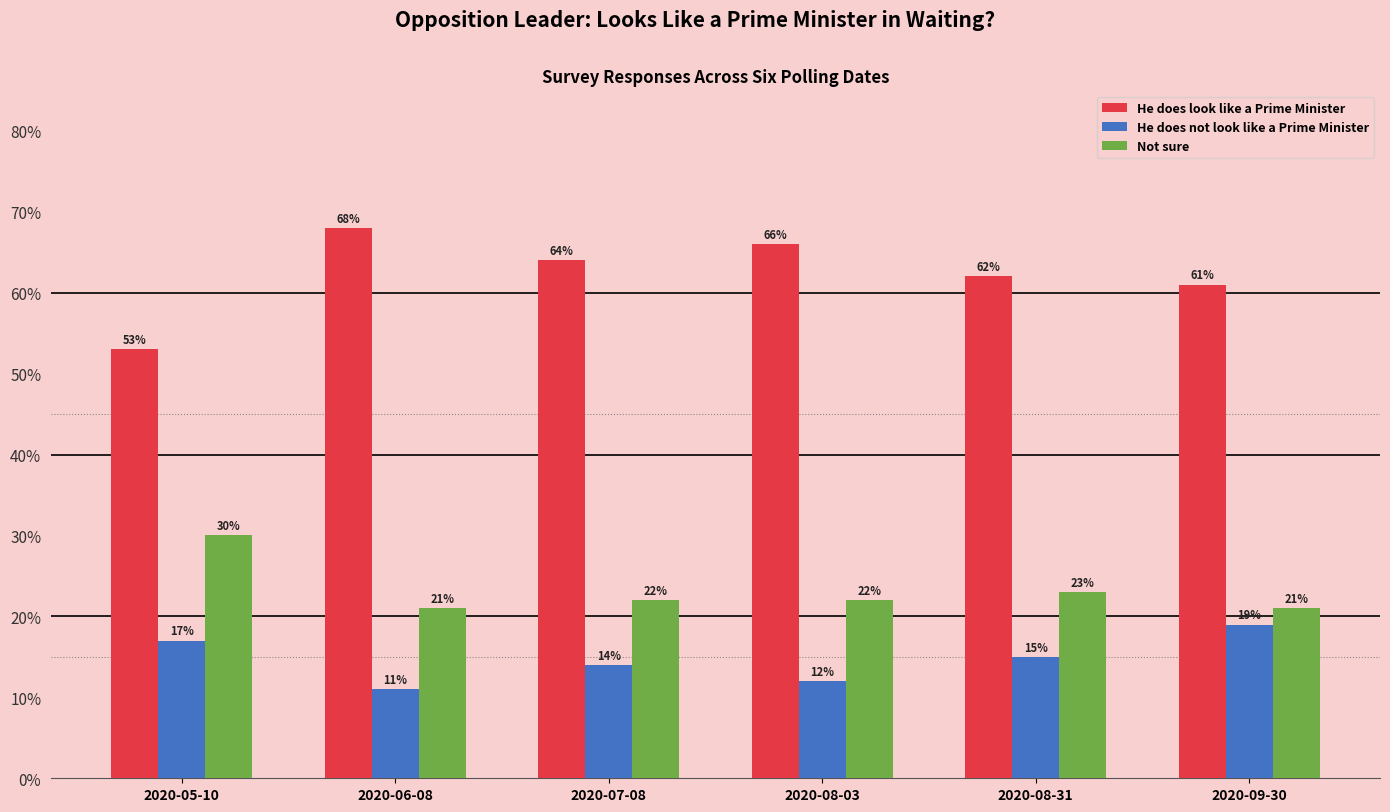

Is it true that He does look like a Prime Minister equals 53.0 at 2020-05-10?

True